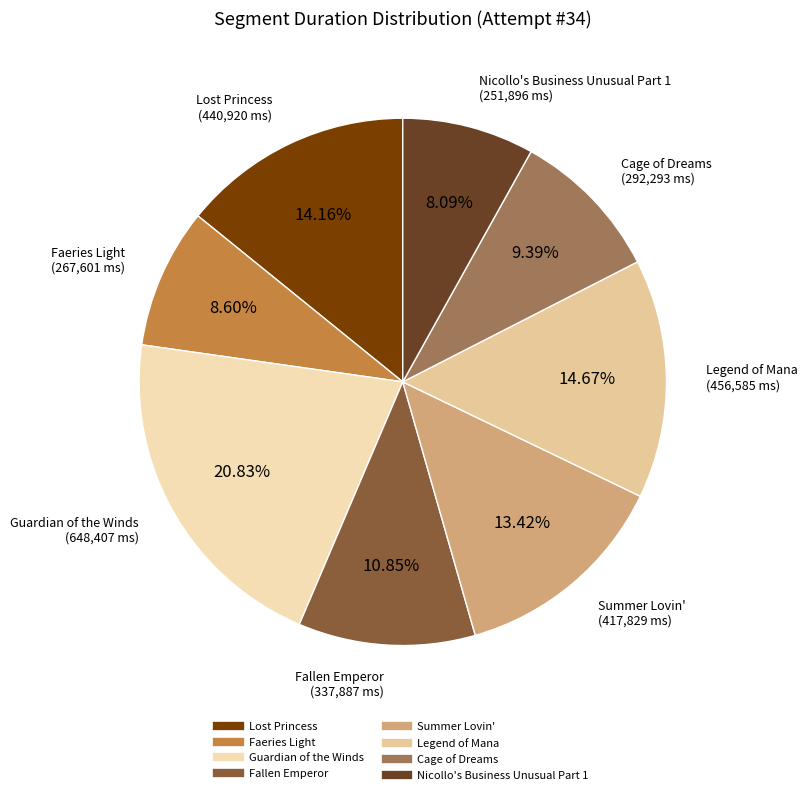

Approximately how many times larger is the value at Cage of Dreams compared to Guardian of the Winds?

0.5